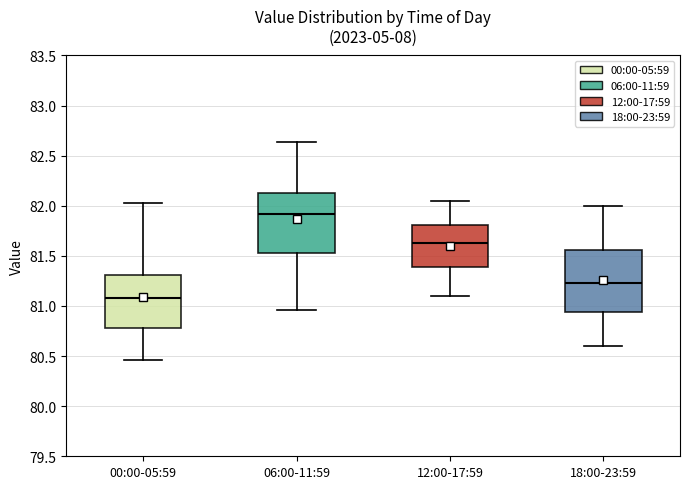

Where is the upper edge of the box for 12:00-17:59 on the y-axis? The values are not printed on the chart, so give them approximately, as read against the axis.

81.80